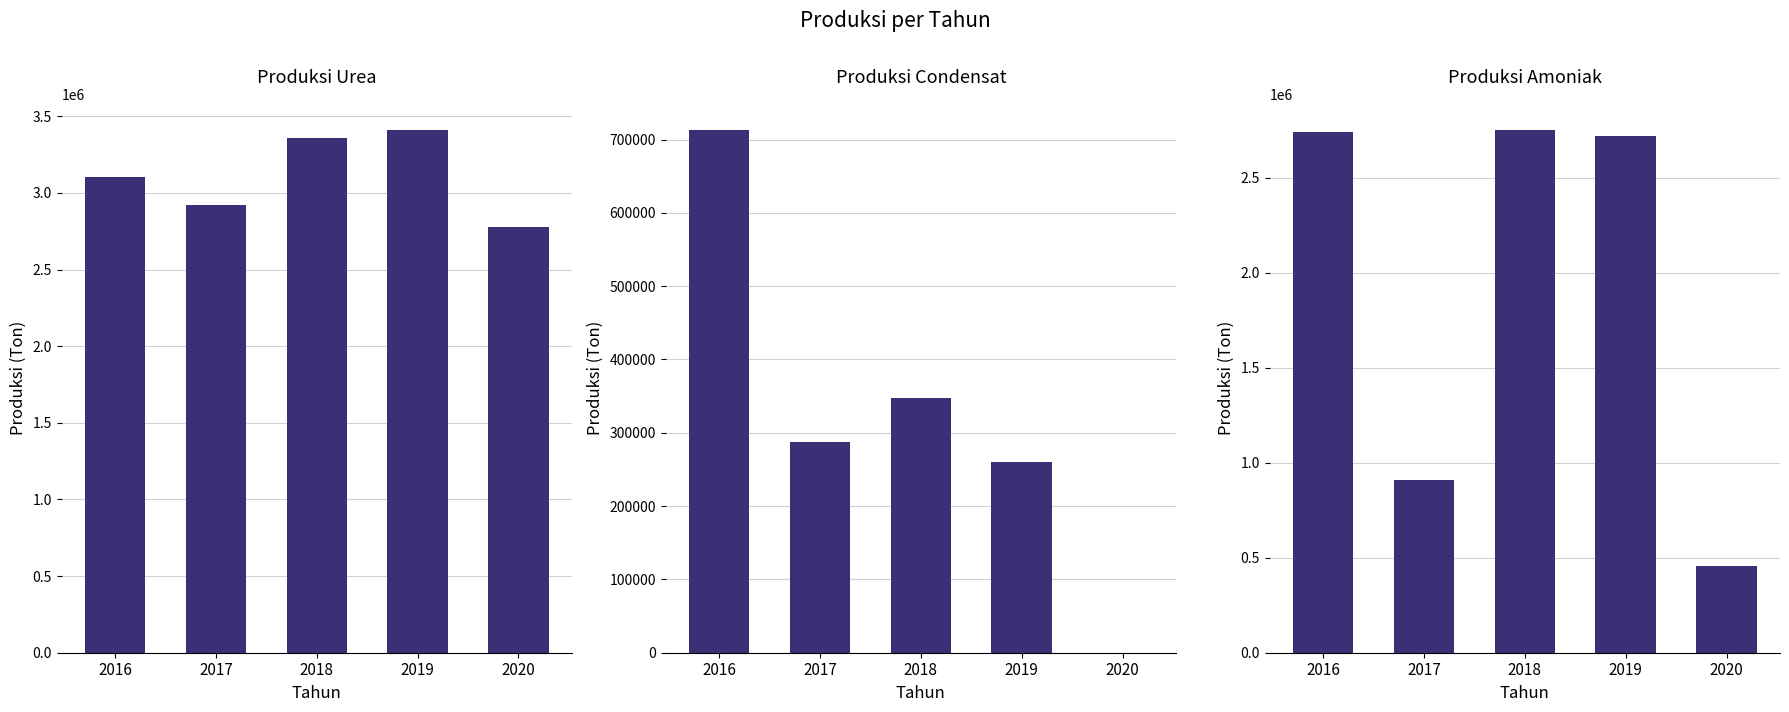

At which label does Produksi Amoniak first exceed 2720339?

2016